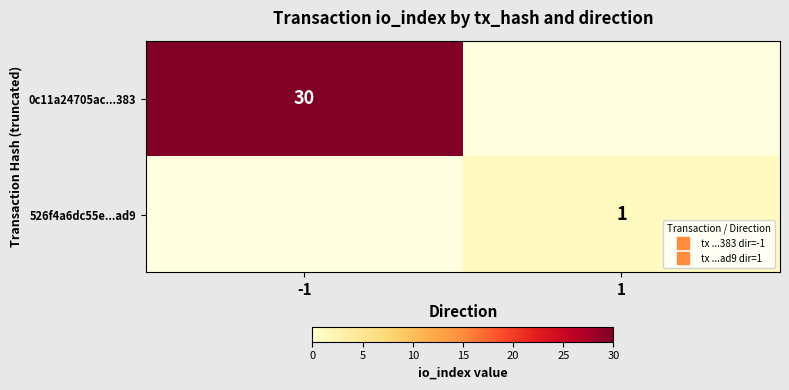

At which category is the sum across all series the highest?

-1